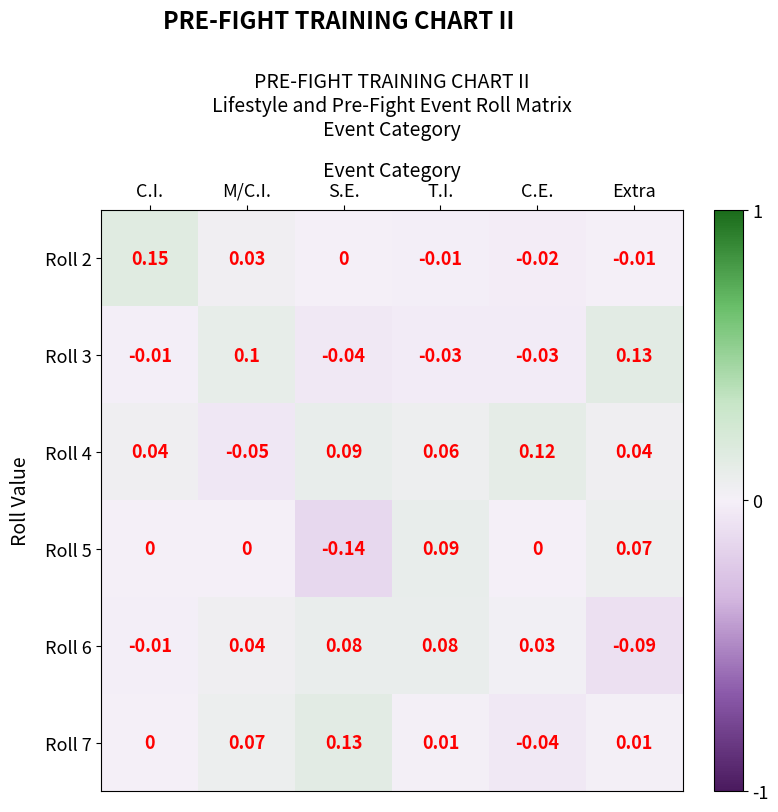

At which category is the sum across all series the highest?

T.I.